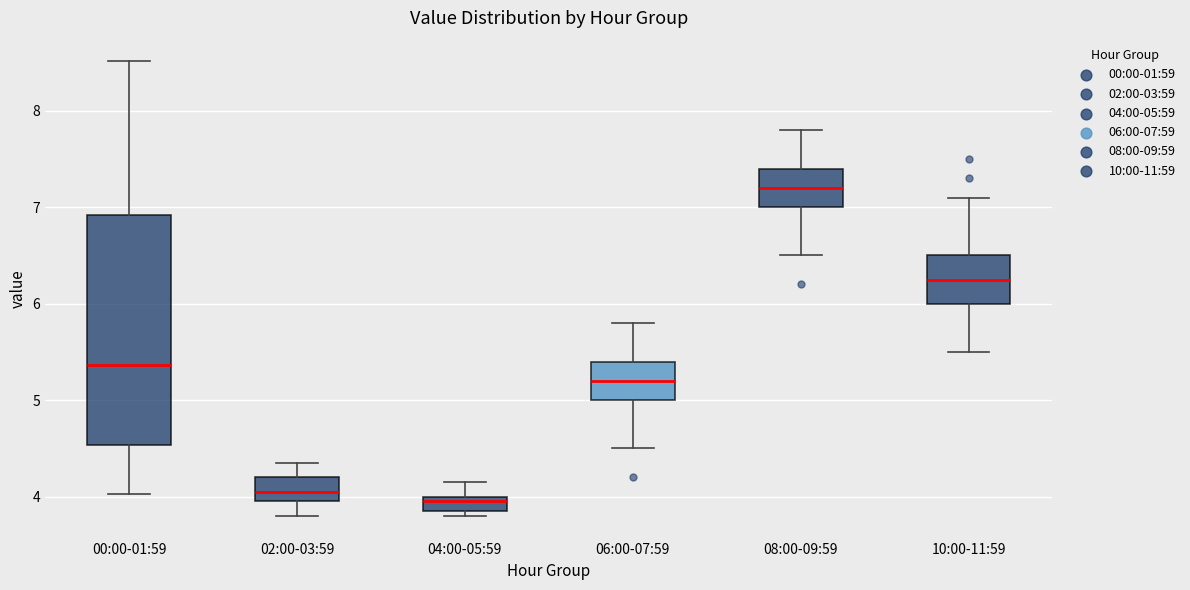

Where does the median line of the box for 10:00-11:59 sit on the y-axis? The values are not printed on the chart, so give them approximately, as read against the axis.

6.3